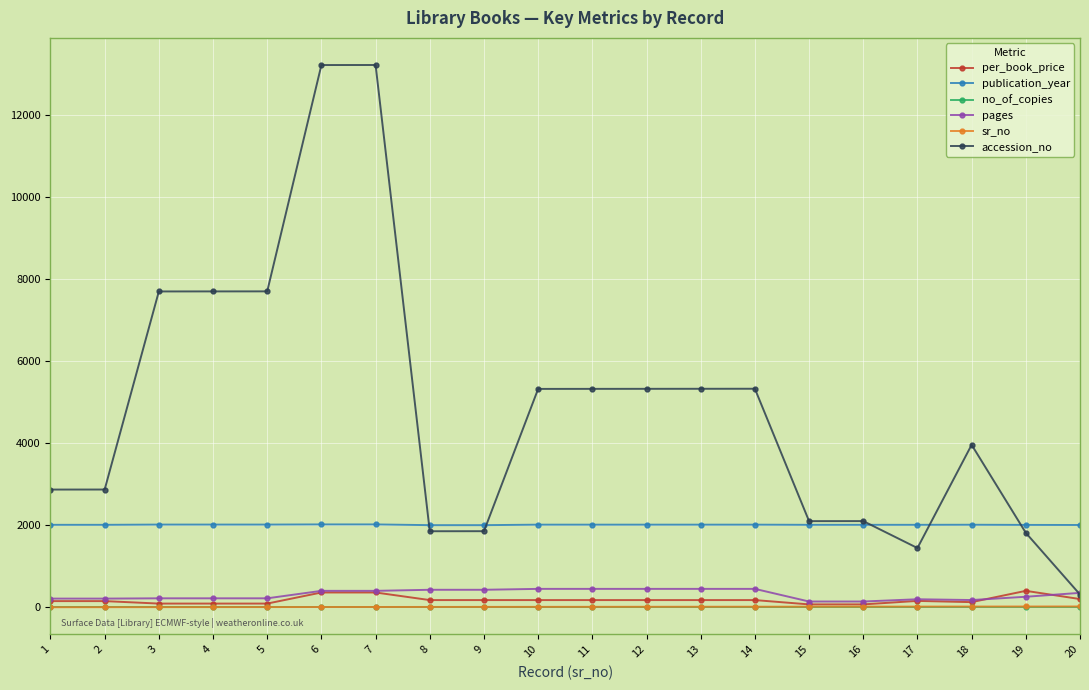

Which series has the widest spread of values?

accession_no